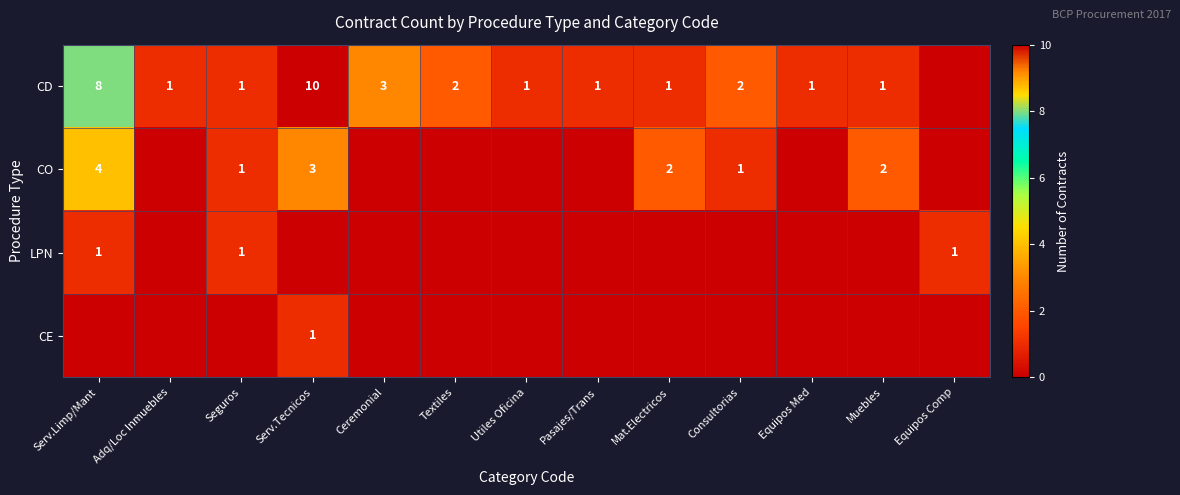

At how many categories does at least one series exceed 3?

2